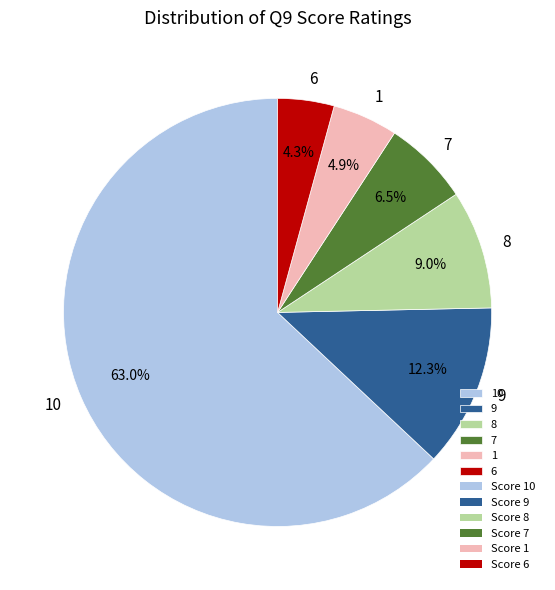

To the nearest percent, what is the difference between the 10 and 8 slice percentages?

54%